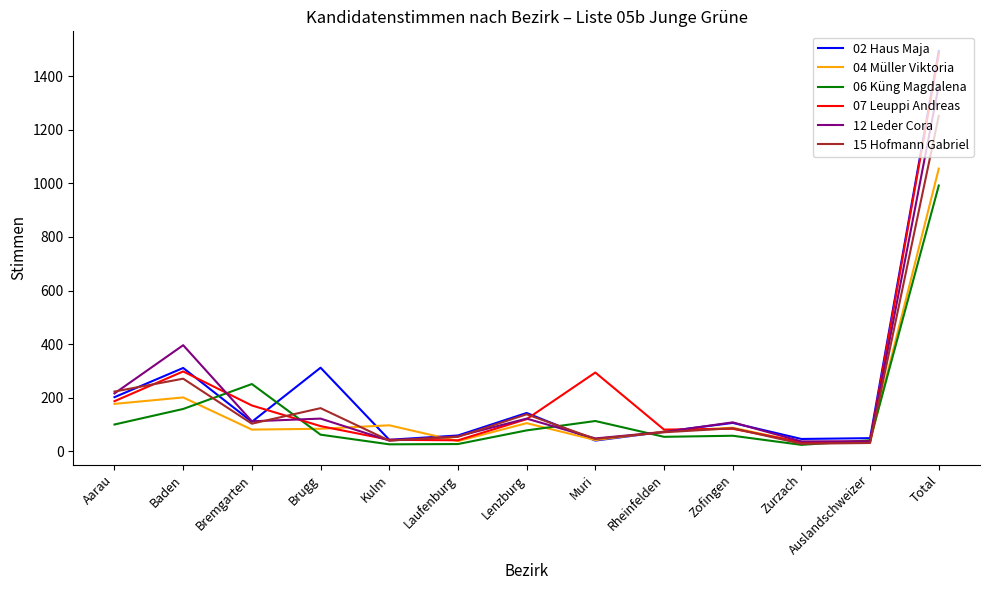

Does the chart have visible grid lines?

No